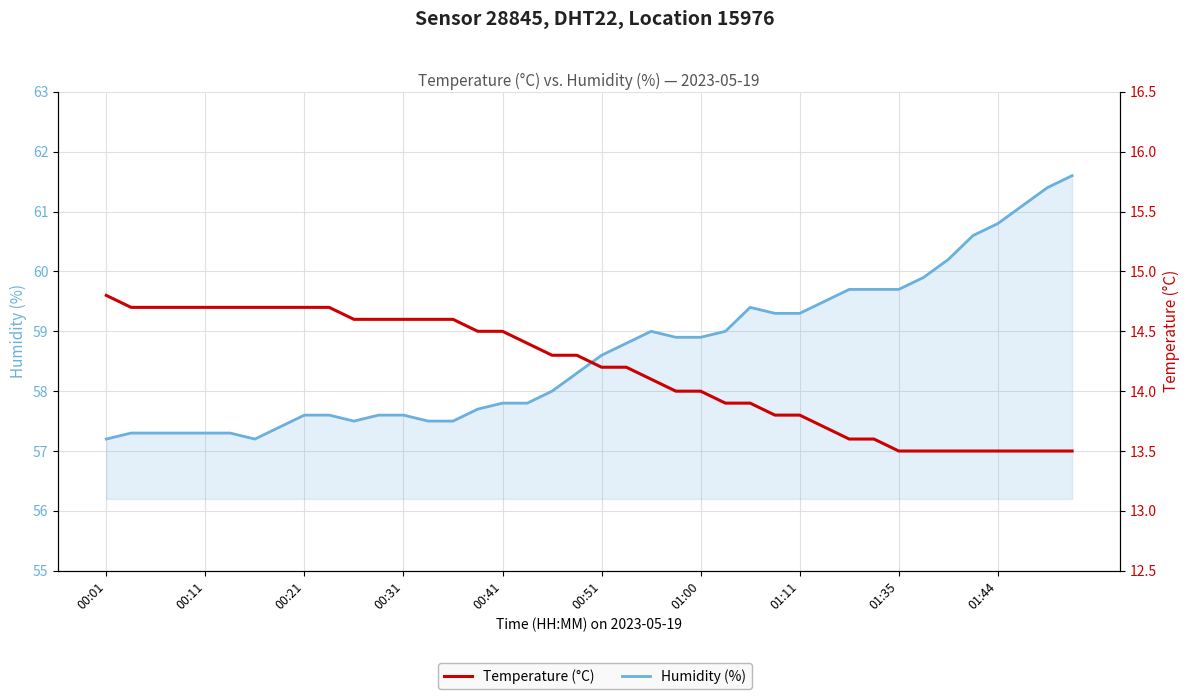

At which label does Humidity (%) reach its minimum?

00:01